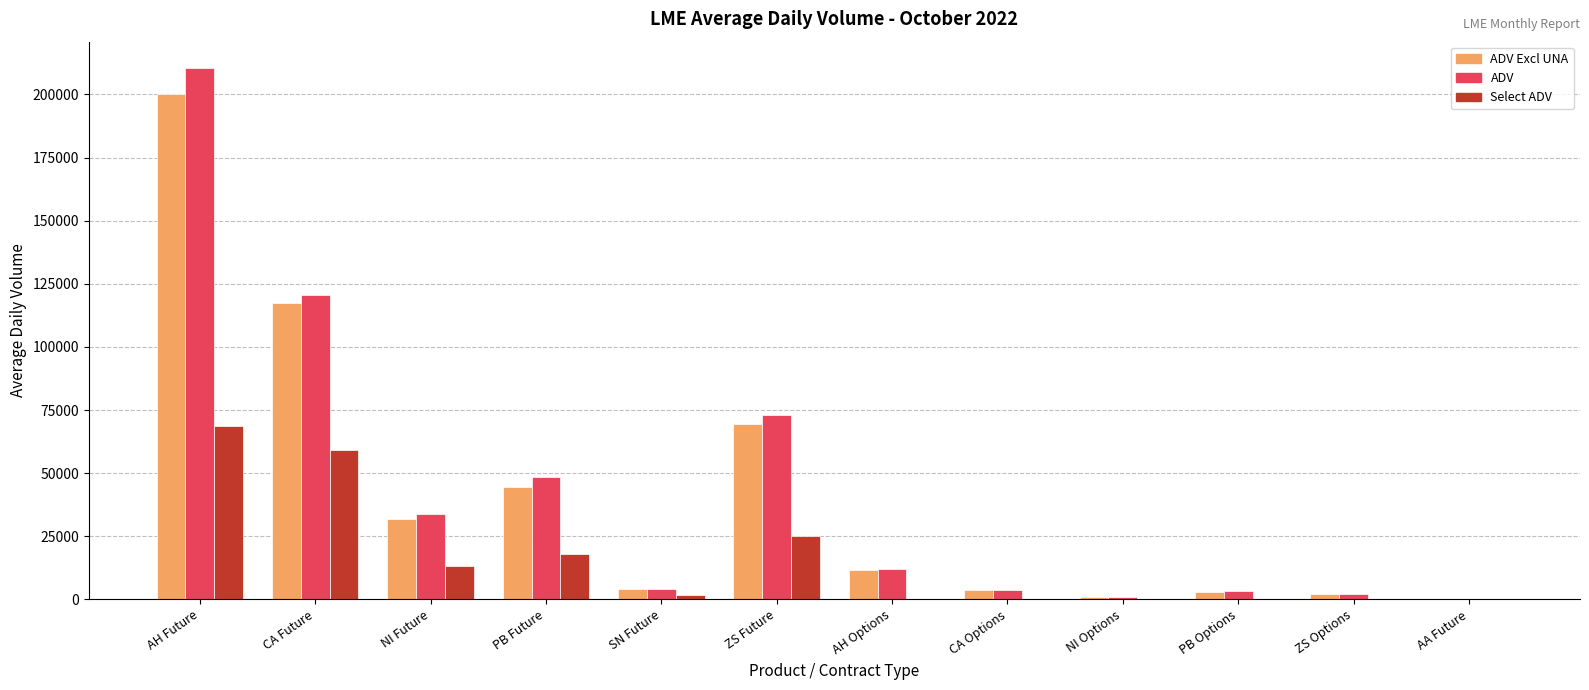

What is the highest value of the ADV series?

210379